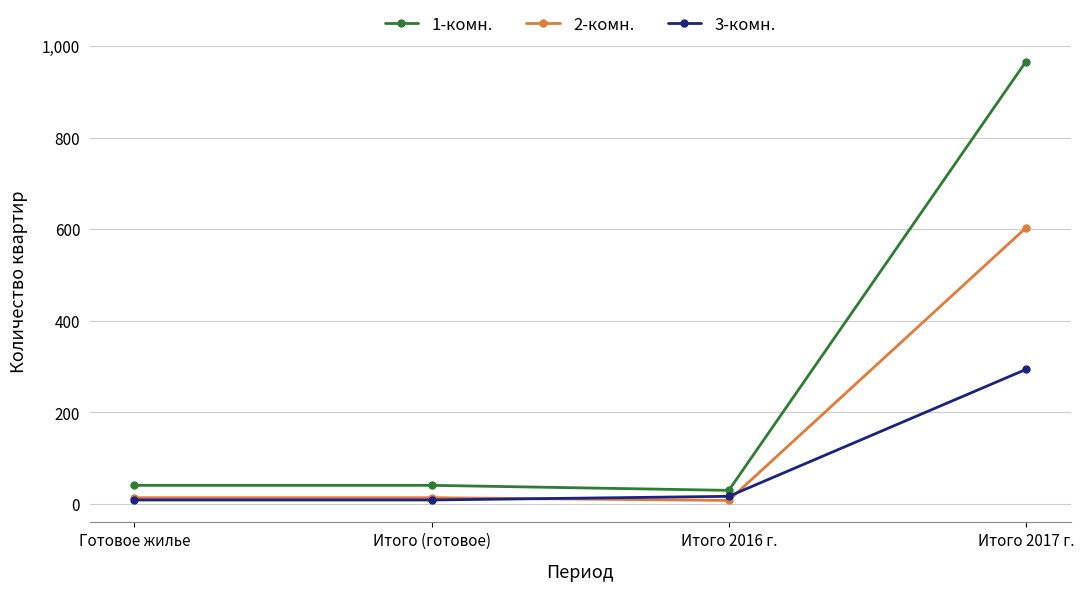

Reading right to left, what are all the values shown in this chart?

1-комн.: 966	30	41	41
2-комн.: 603	8	14	14
3-комн.: 294	17	9	9